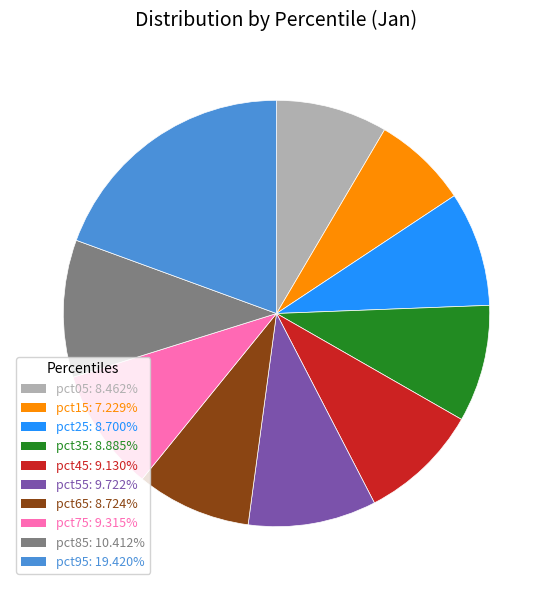

Combined, do pct15 and pct05 account for over 50%?

No